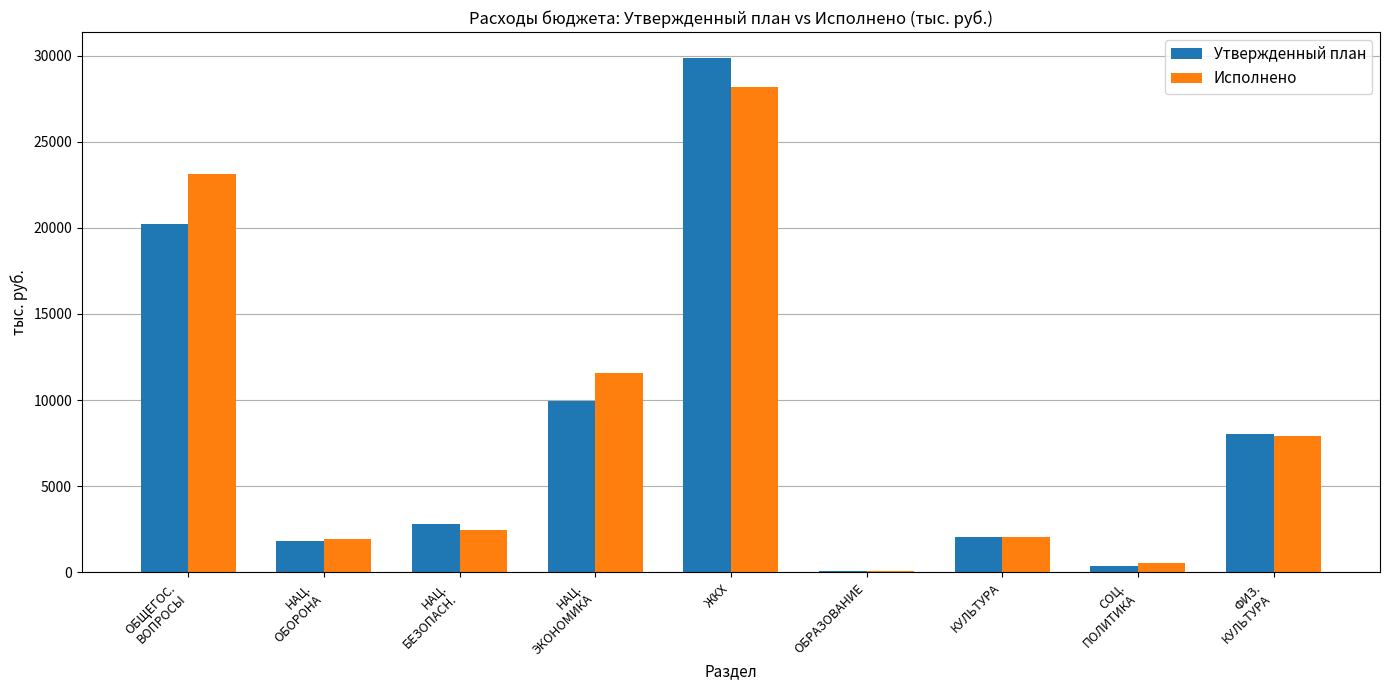

What value does the Исполнено series have at ЖКХ?

28149.9